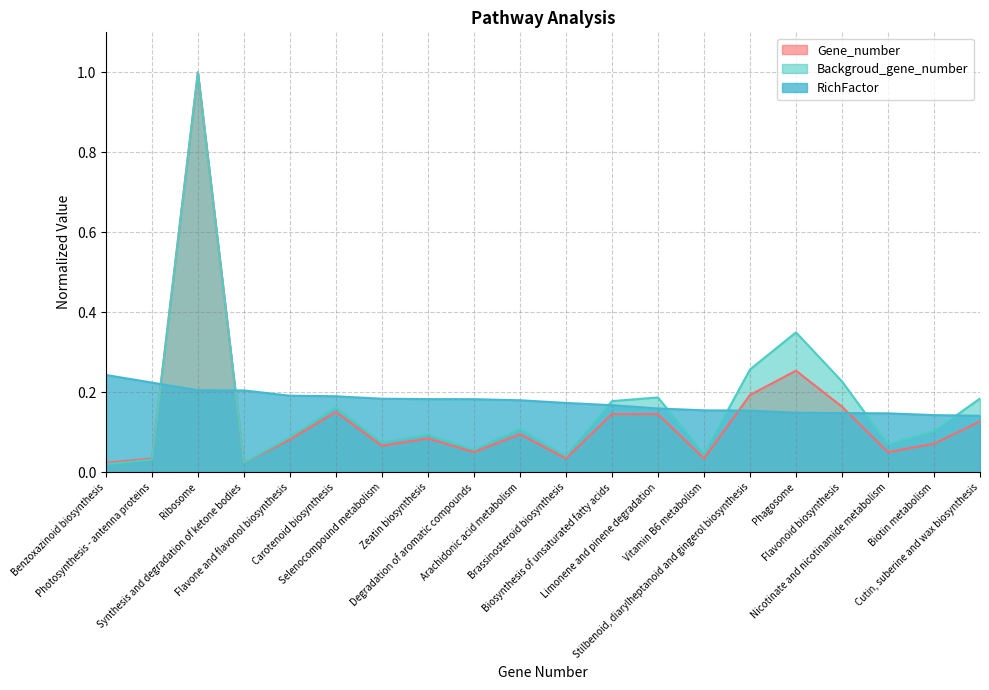

What is the difference between the second highest and minimum values in the RichFactor series?

0.1